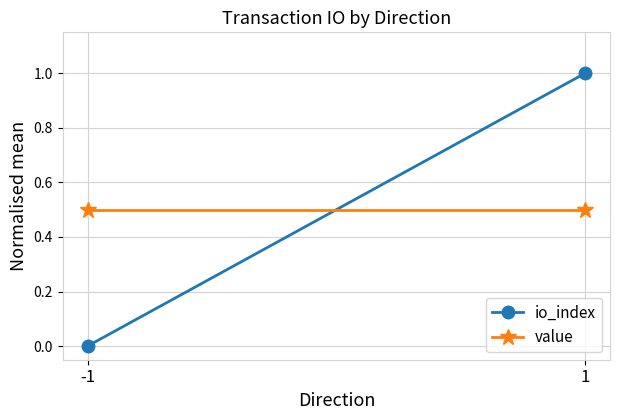

Is the value of io_index at 1 greater than the value of value at 1?

Yes